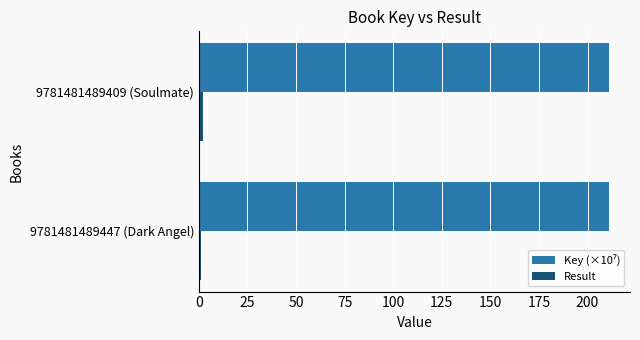

What is the greatest value displayed?

211.3